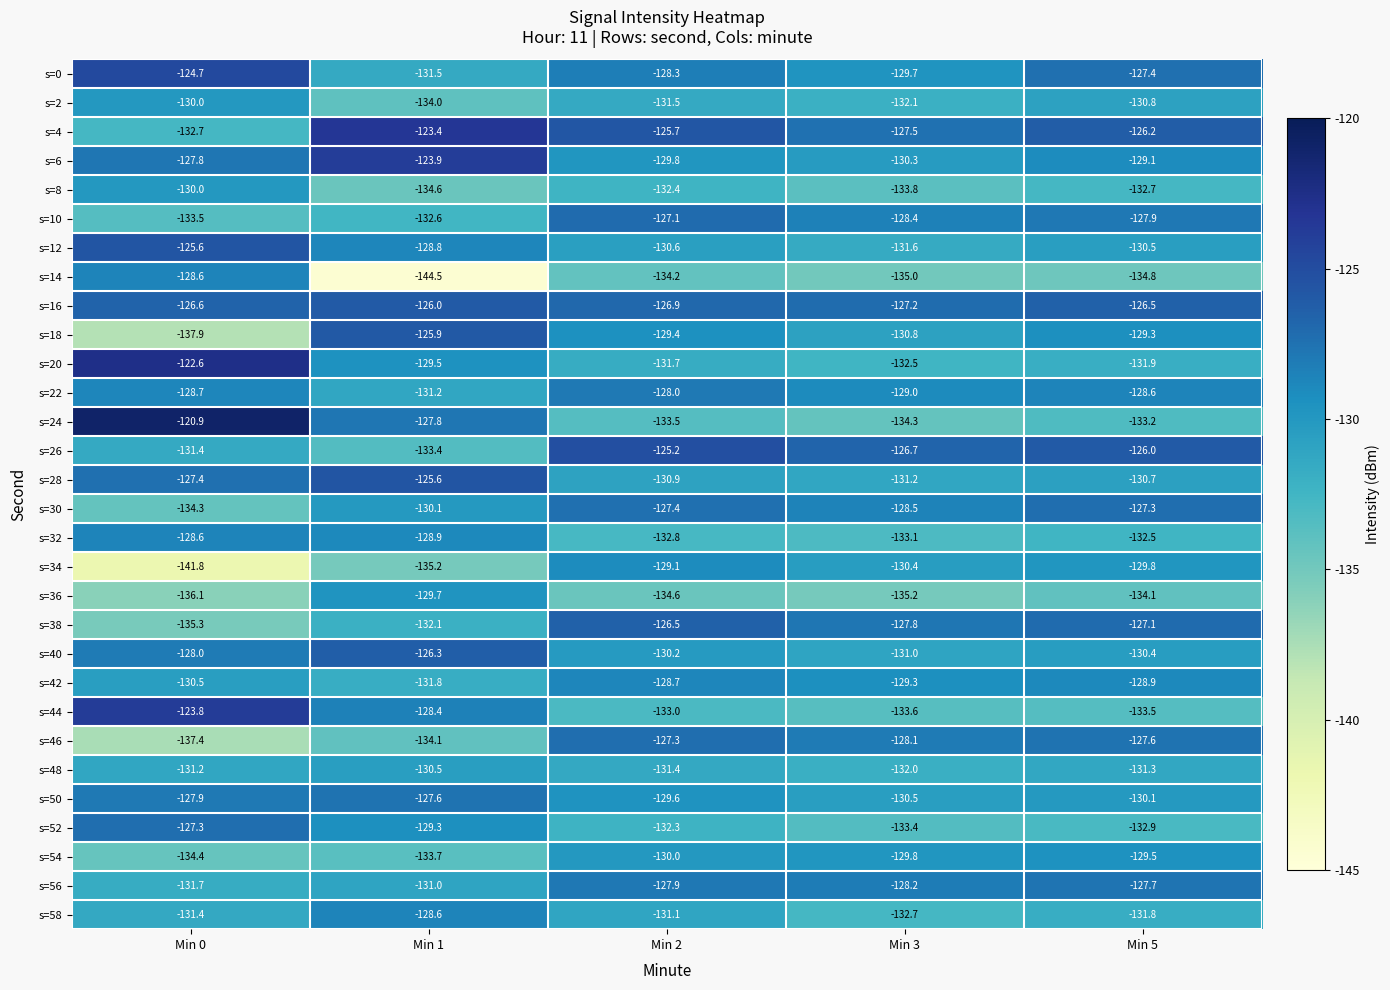

True or false: s=54 has a value of -129.5 at Min 5.

True